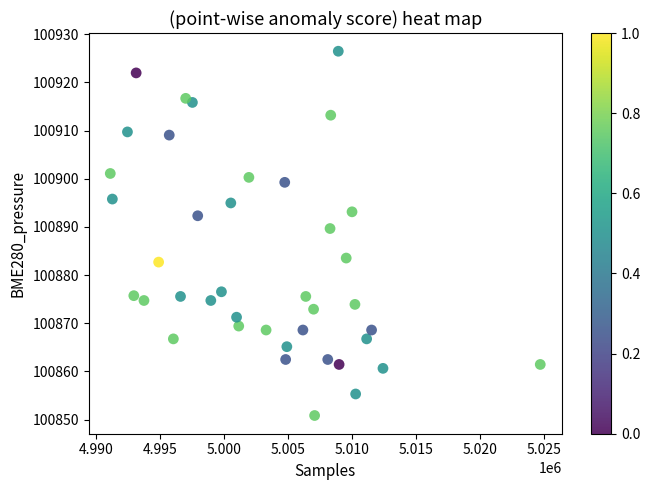

What is the range of Y values (max minus min)?

75.6